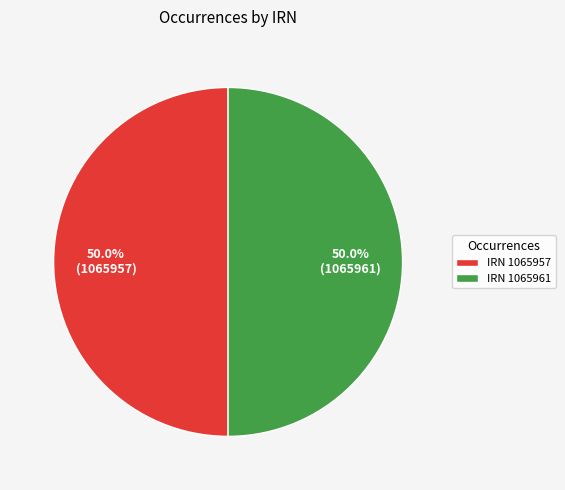

Approximately how many times larger is the value at IRN 1065957 compared to IRN 1065961?

1.0